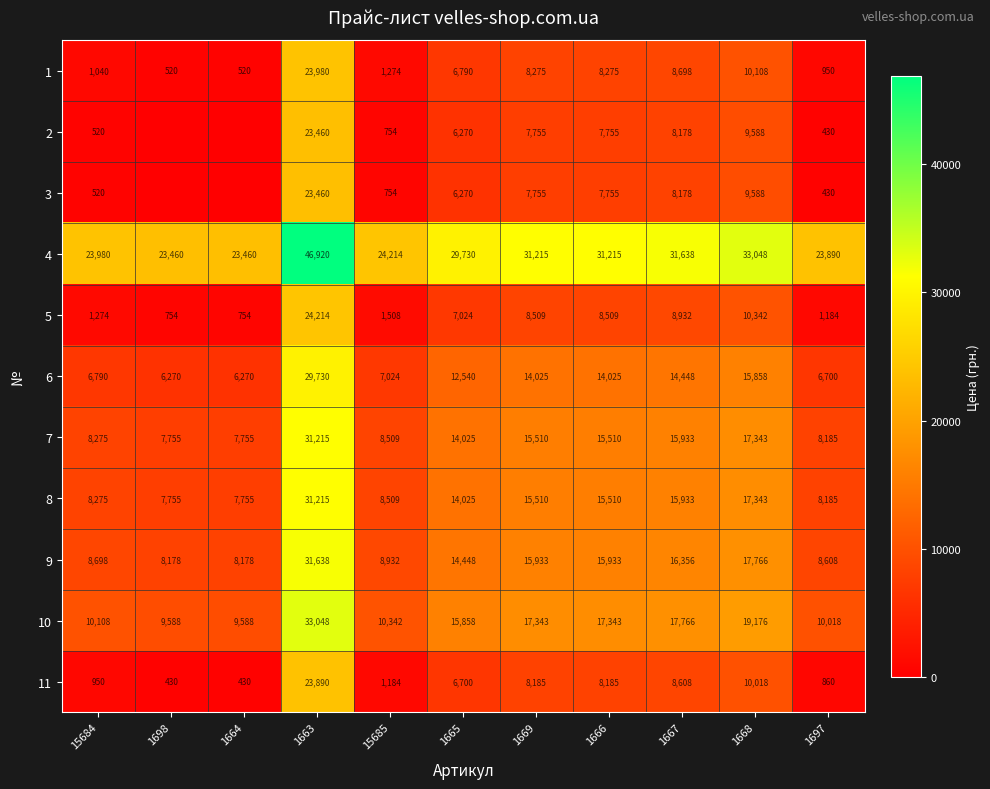

Where is 8 nearest to the value 19485?

1668